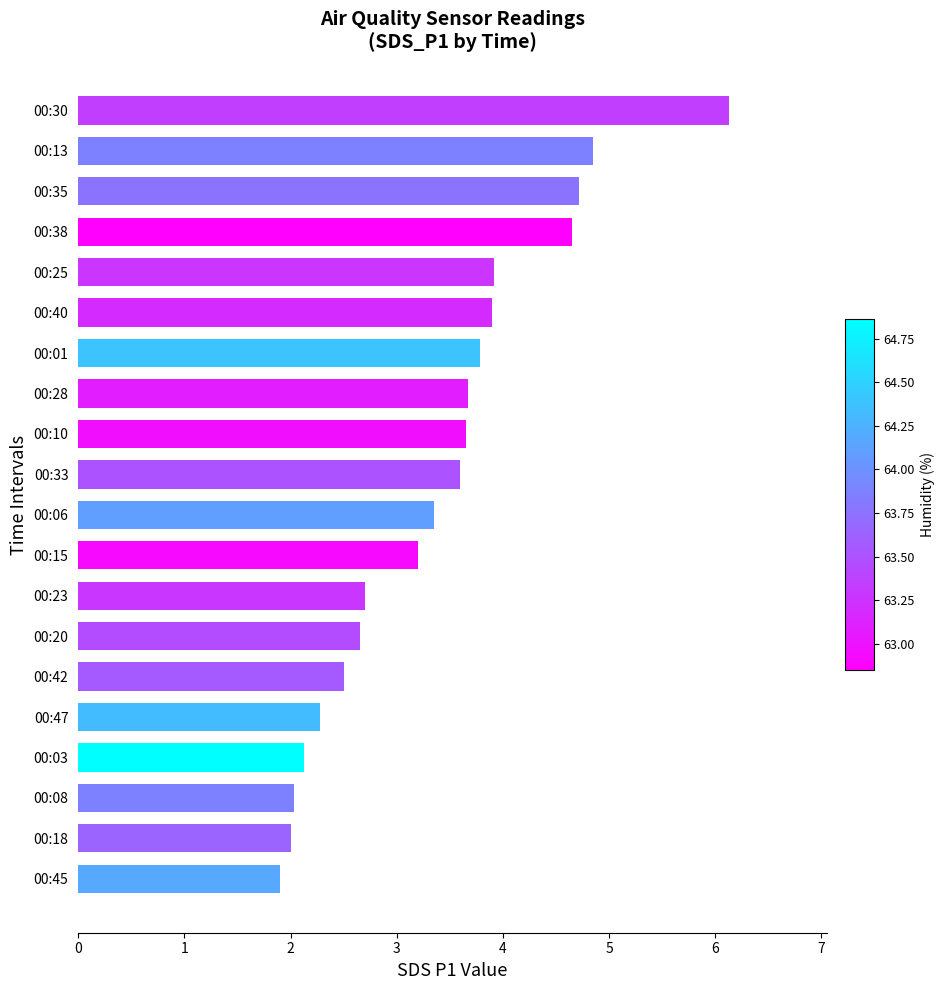

Between 00:45 and 00:28, which is larger?

00:28